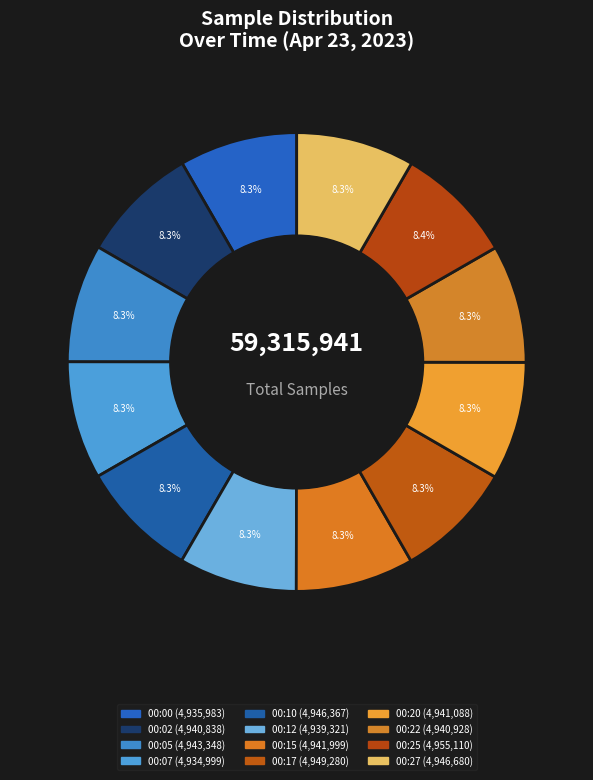

Is it true that 00:20 is 1% of the pie?

False